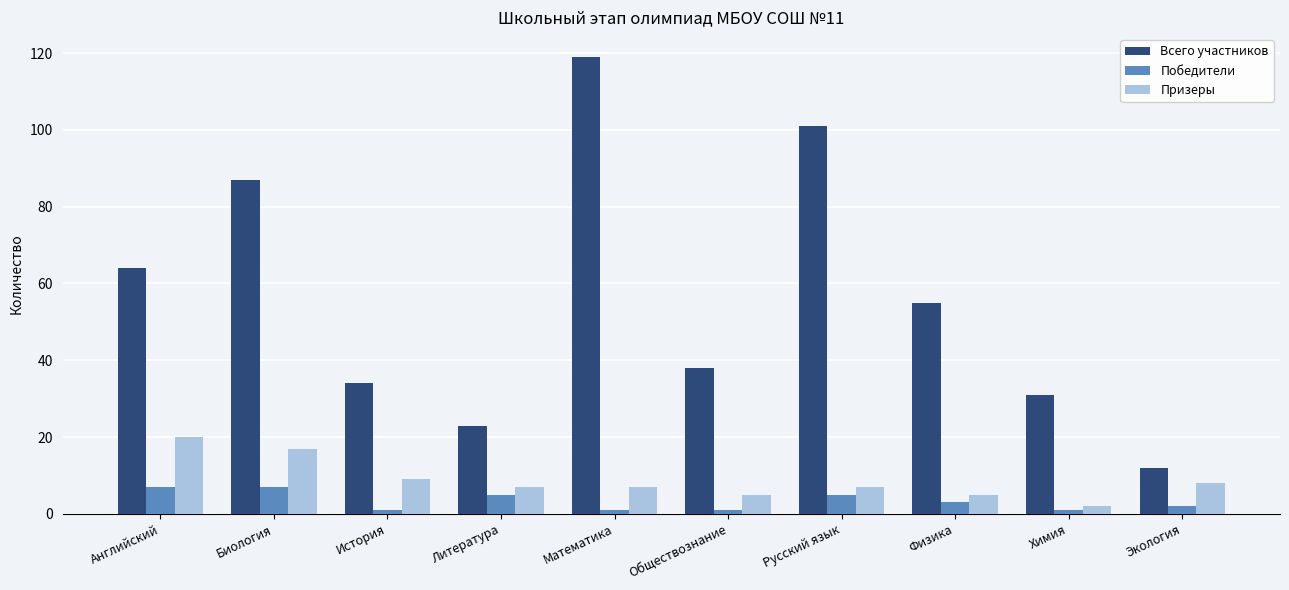

What is the maximum value for Всего участников?

119